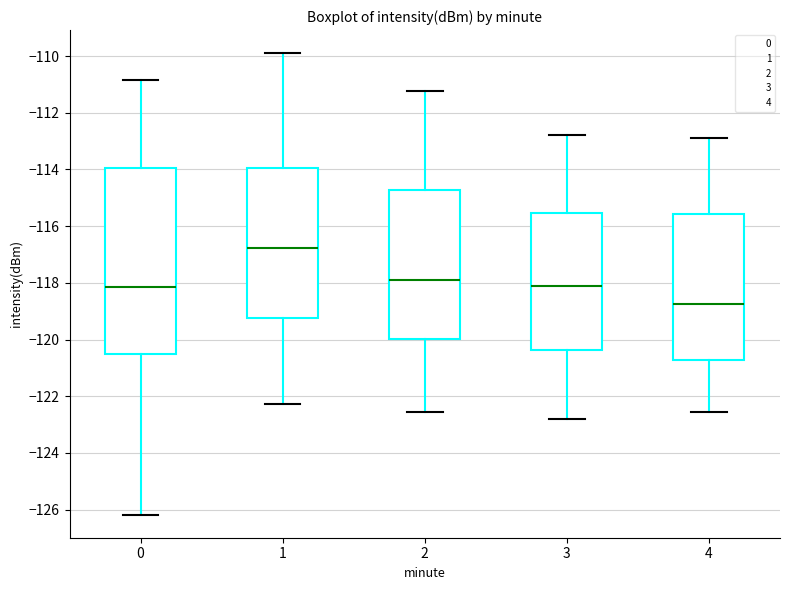

Reading left to right, transcribe this box plot: for each box, give where its median line is, the range the box spans, and where its two whiskers end, as read against the y-axis. The values are not printed on the chart, so give them approximately, as read against the axis.

0: median -118.2, box -120.6 to -114.0, whiskers -126.2 to -110.8
1: median -116.8, box -119.2 to -114.0, whiskers -122.2 to -109.8
2: median -118.0, box -120.0 to -114.8, whiskers -122.6 to -111.2
3: median -118.2, box -120.4 to -115.6, whiskers -122.8 to -112.8
4: median -118.8, box -120.8 to -115.6, whiskers -122.6 to -113.0